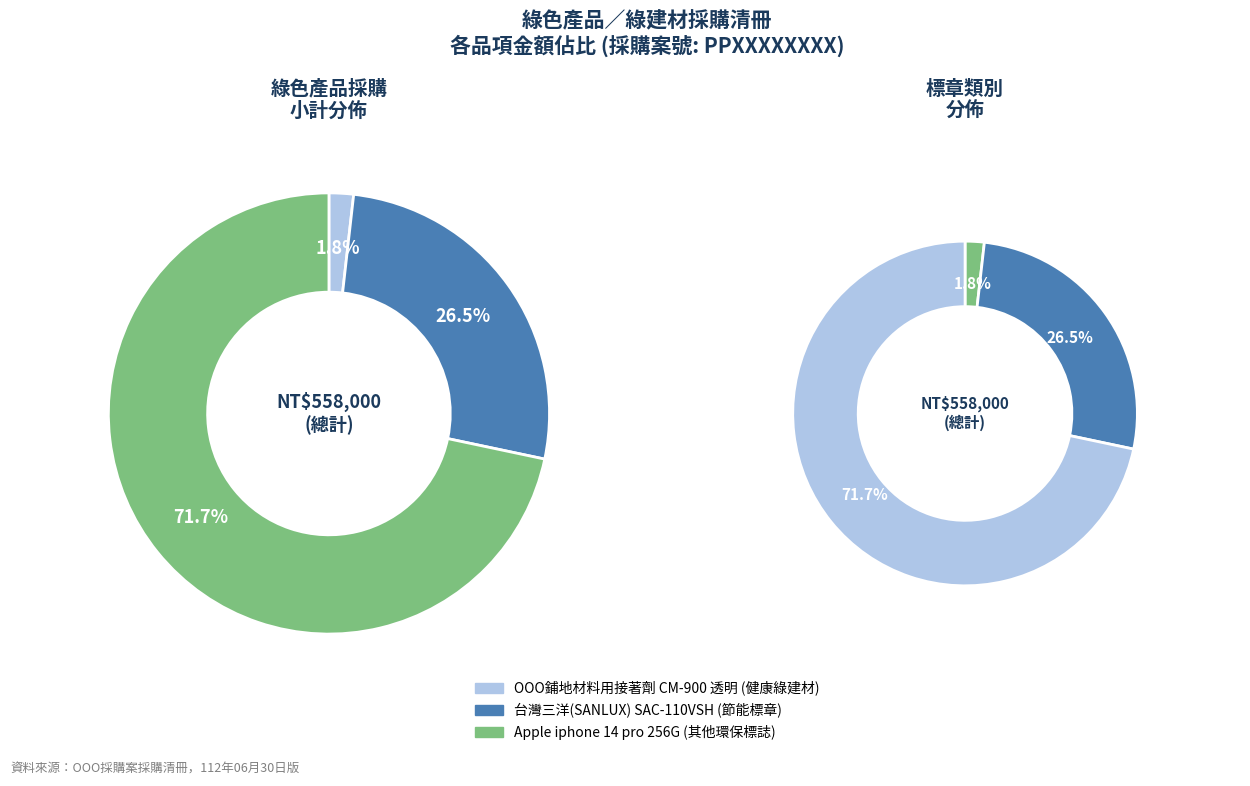

What percentage is NOT represented by 台灣三洋(SANLUX) SAC-110VSH?

73.5%